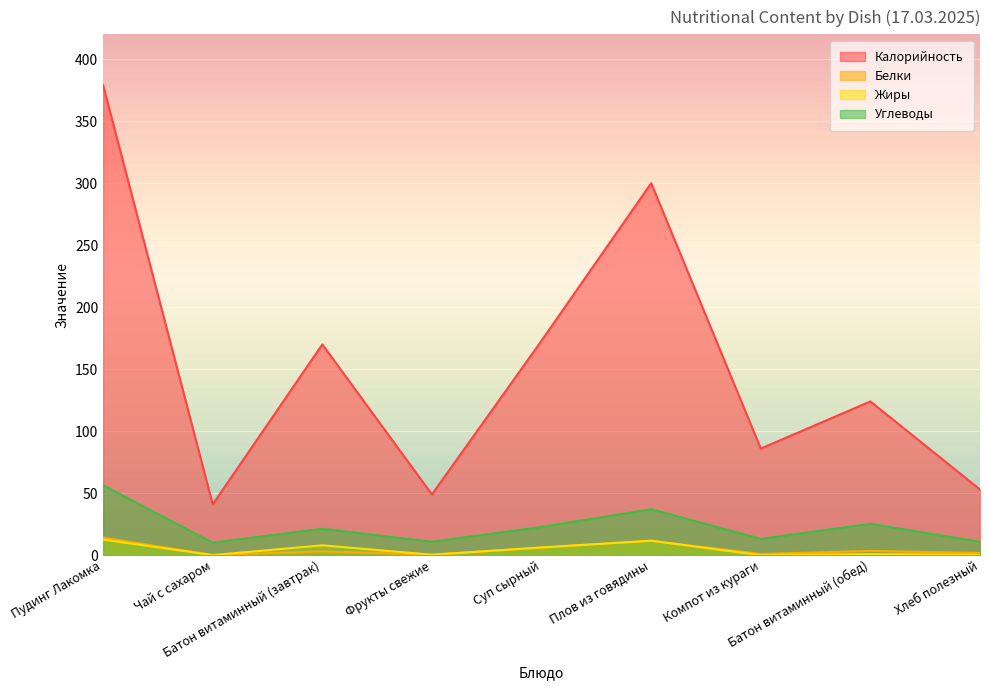

How many interior local valleys does the Калорийность series have?

3